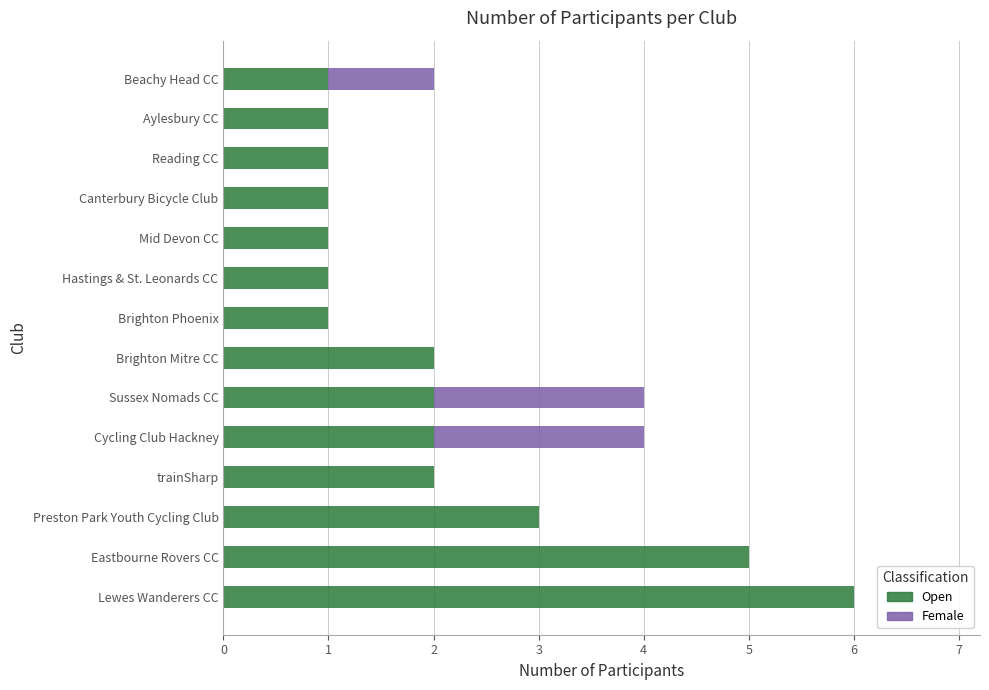

True or false: Open has a value of 1 at Eastbourne Rovers CC.

False